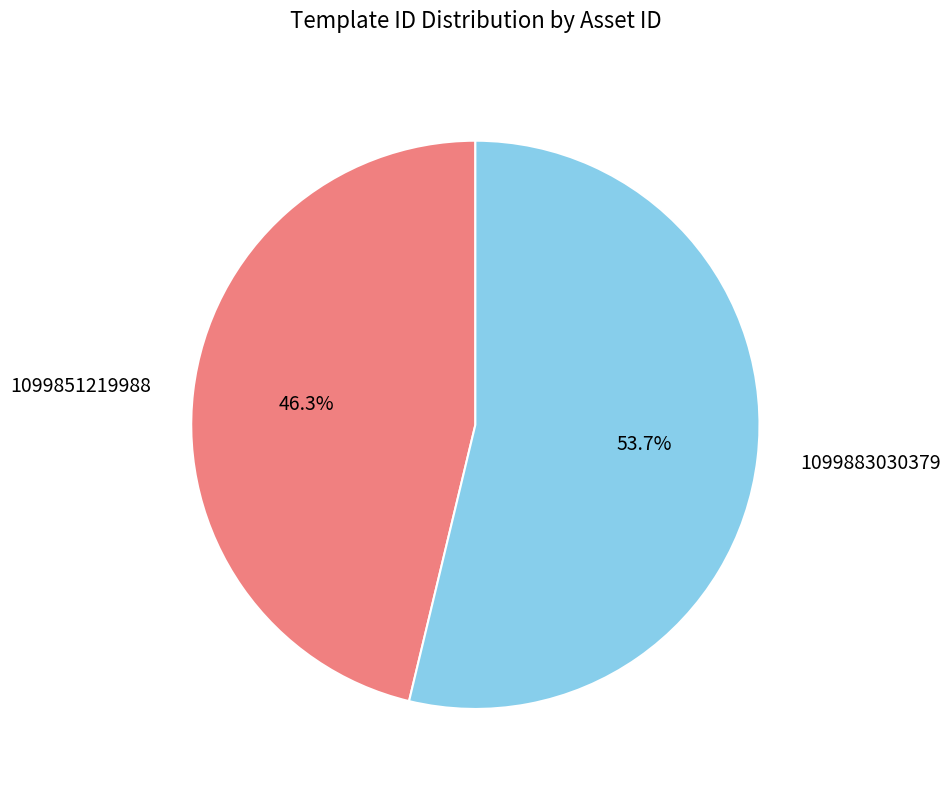

Is there any slice that represents more than half of the pie?

Yes